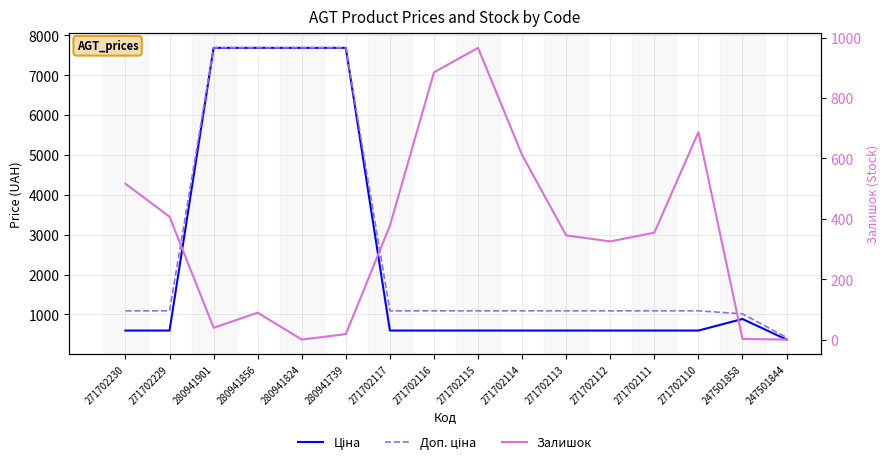

At which category does the chart reach its peak across all series?

280941901